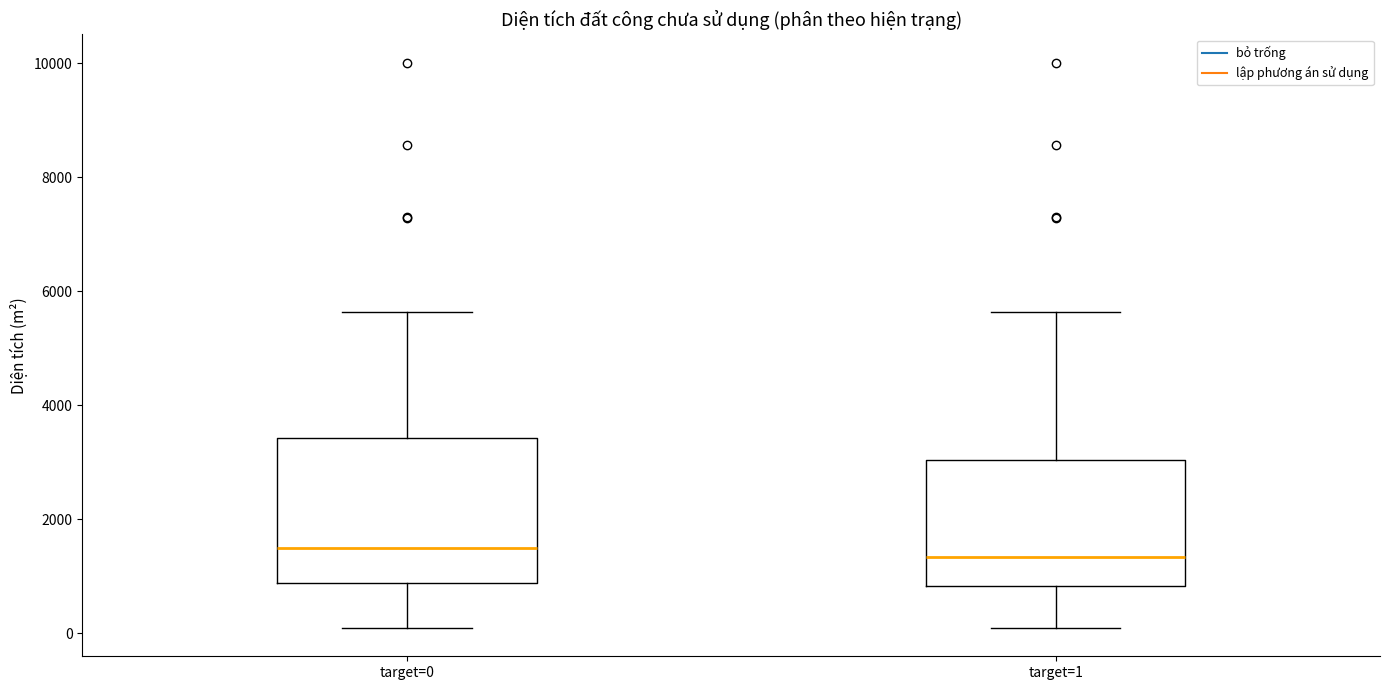

Reading left to right, read every box against the y-axis: the position of its median line, the range the box covers, and the ends of its whiskers. The values are not printed on the chart, so give them approximately, as read against the axis.

target=0: median 1600, box 800 to 3400, whiskers 0 to 5600
target=1: median 1400, box 800 to 3000, whiskers 0 to 5600